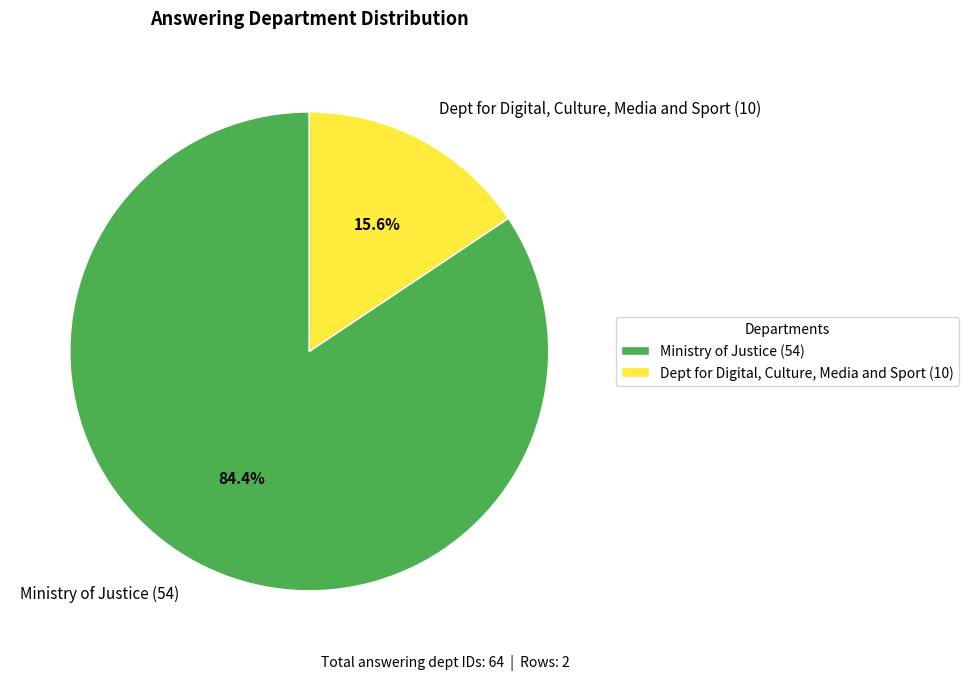

Approximately how many times larger is the value at Dept for Digital, Culture, Media and Sport (10) compared to Ministry of Justice (54)?

0.2